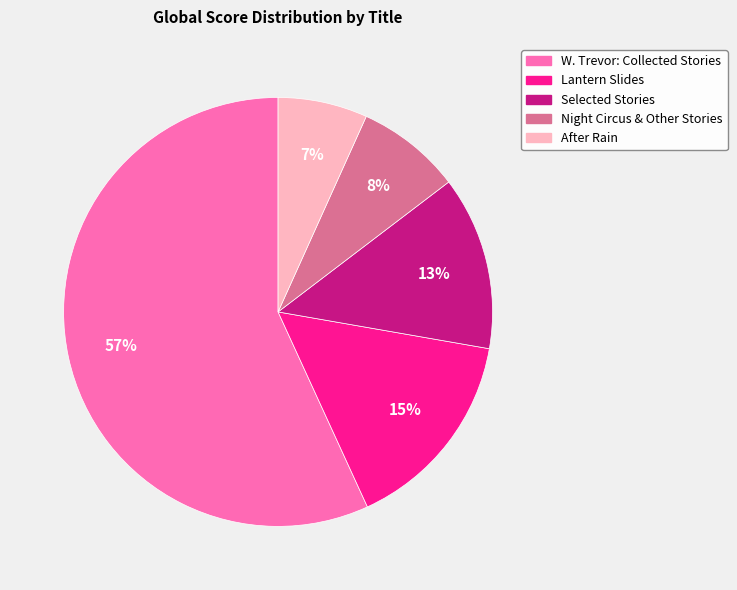

To the nearest percent, what is the average slice percentage?

20%